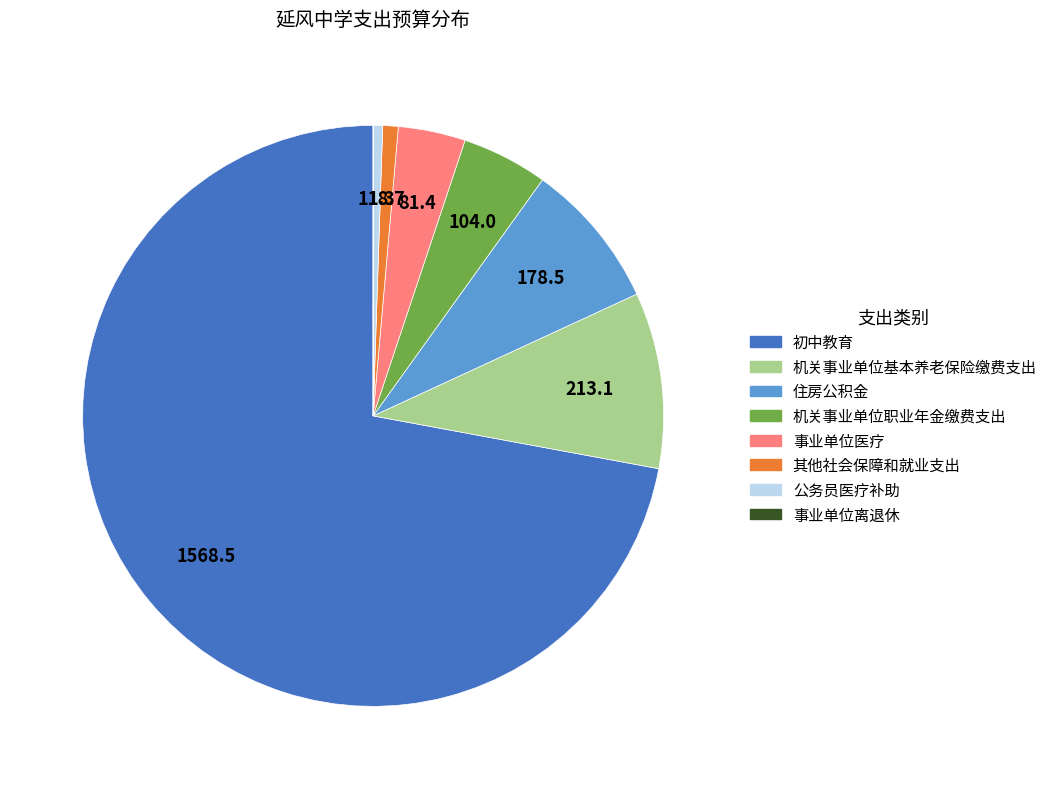

Combined, do 其他社会保障和就业支出 and 公务员医疗补助 account for over 50%?

No